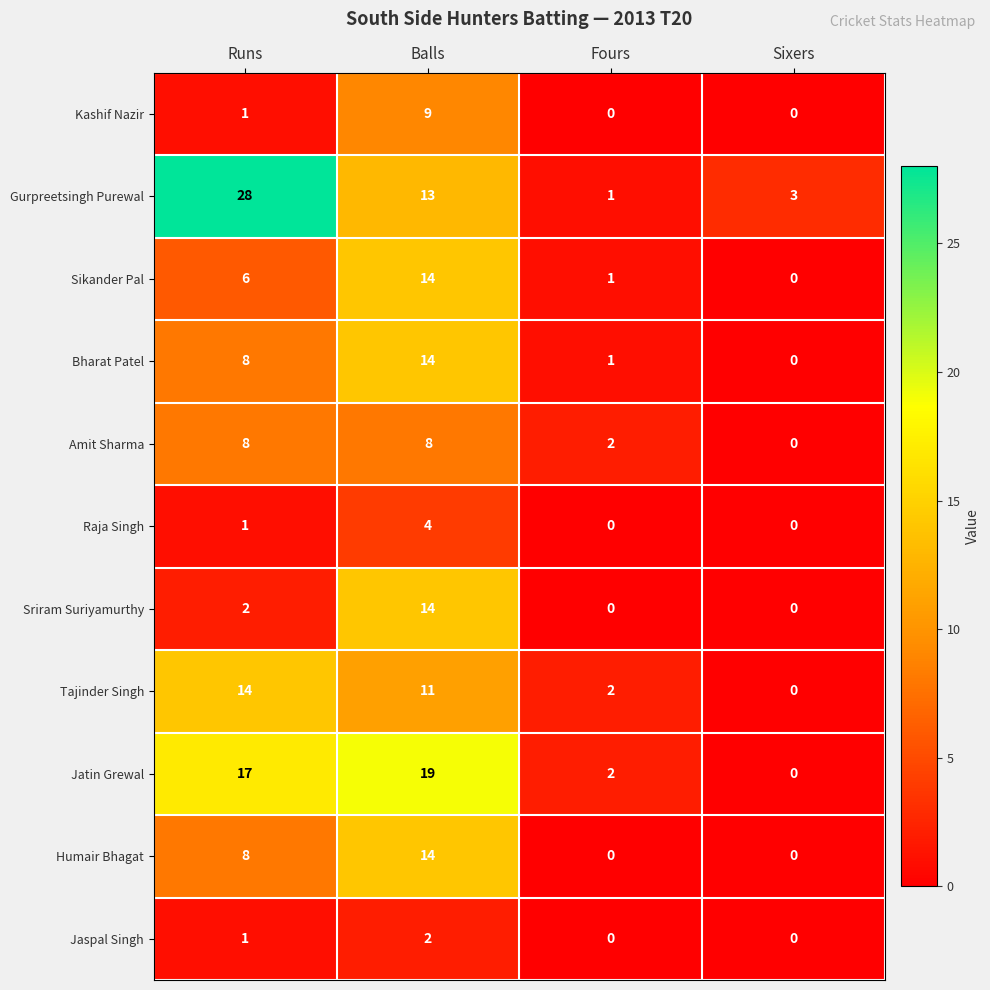

Which label corresponds to the largest value in the chart?

Runs